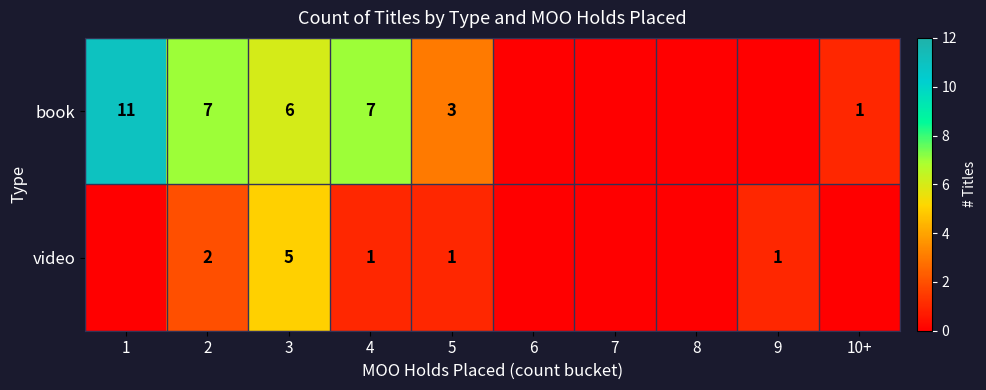

Is it true that book equals 11 at 1?

True